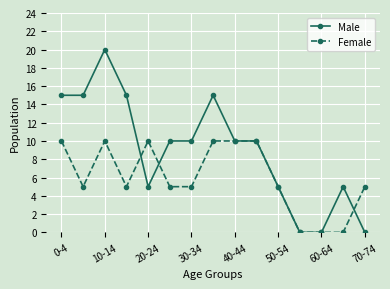

Which series has the largest total across all categories?

Male